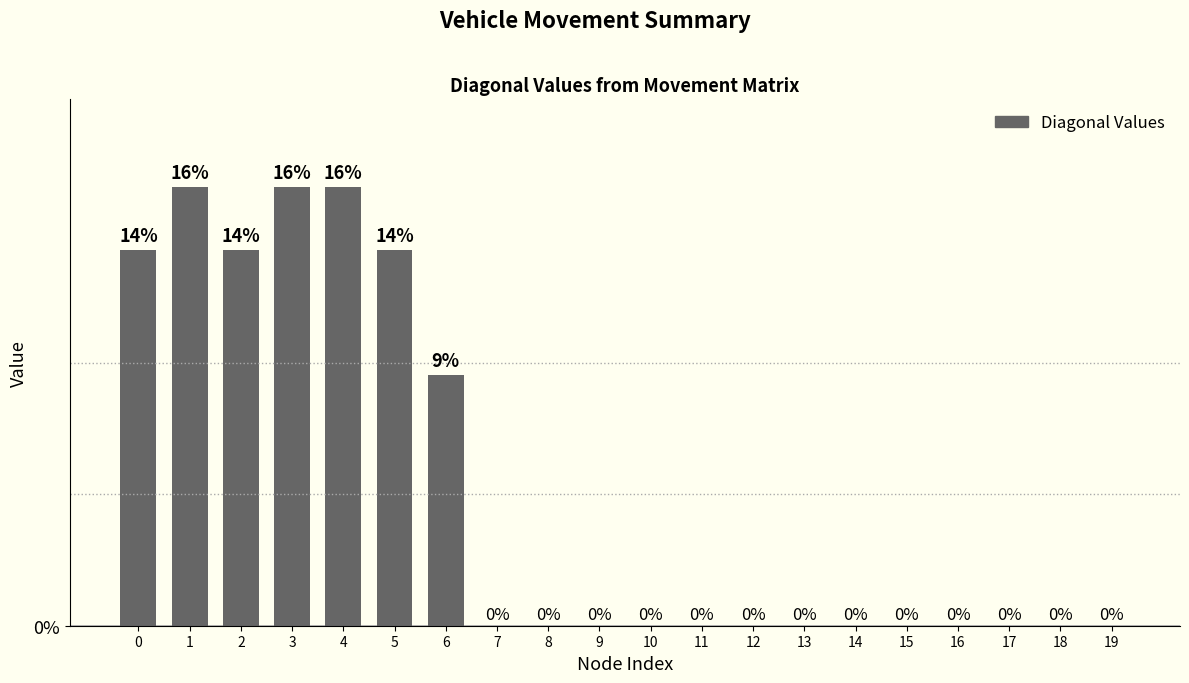

True or false: the data shows 7 at 1.

True